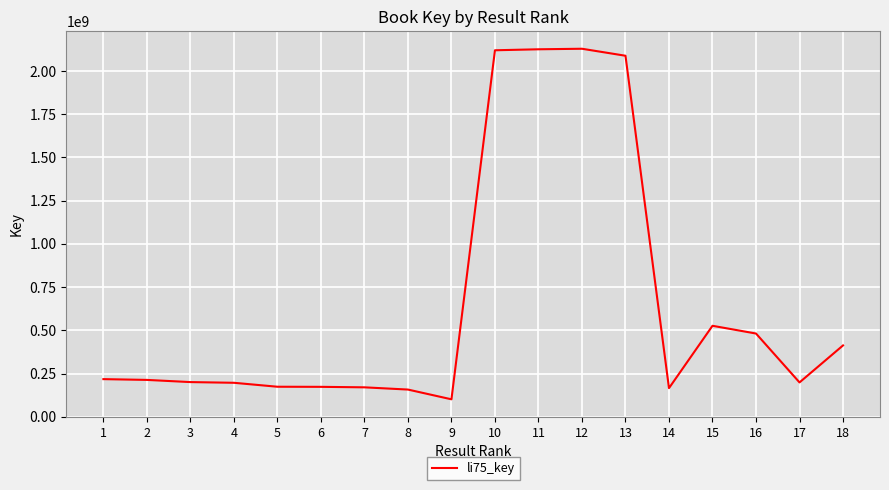

Is this an area chart (filled region under the line)?

No